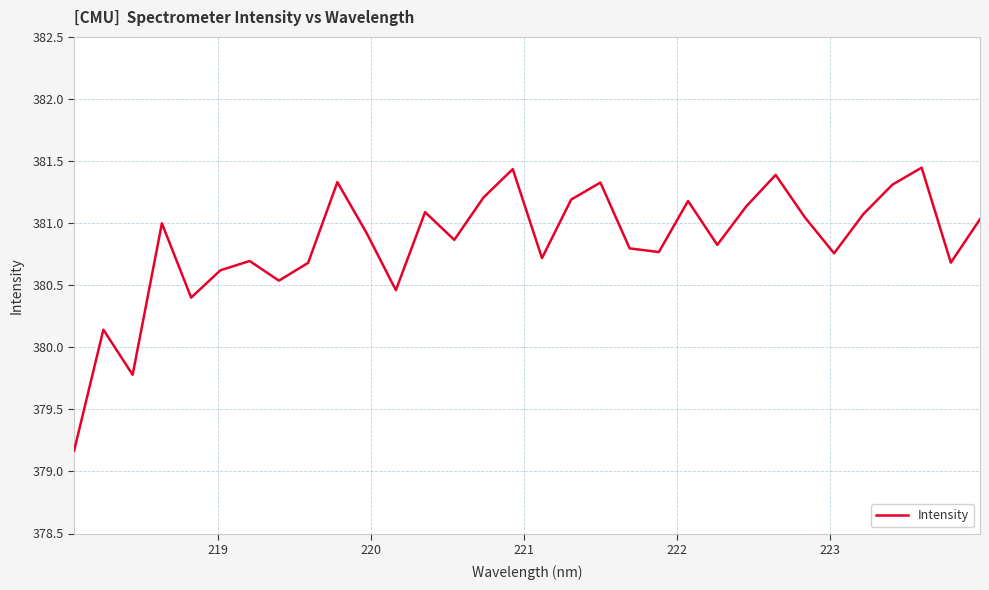

Does the chart have visible grid lines?

Yes